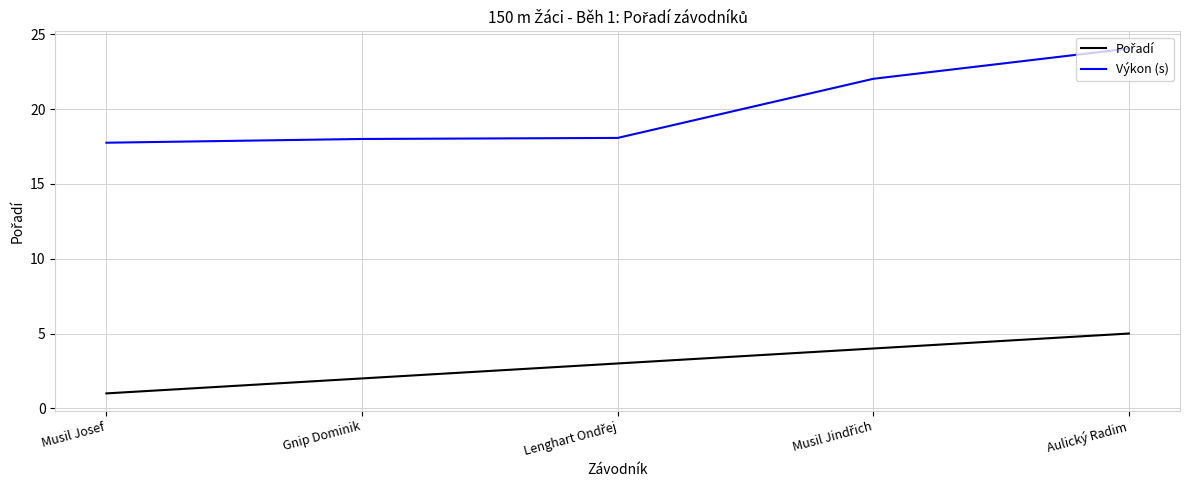

Which category has the highest value in the Výkon (s) series?

Aulický Radim